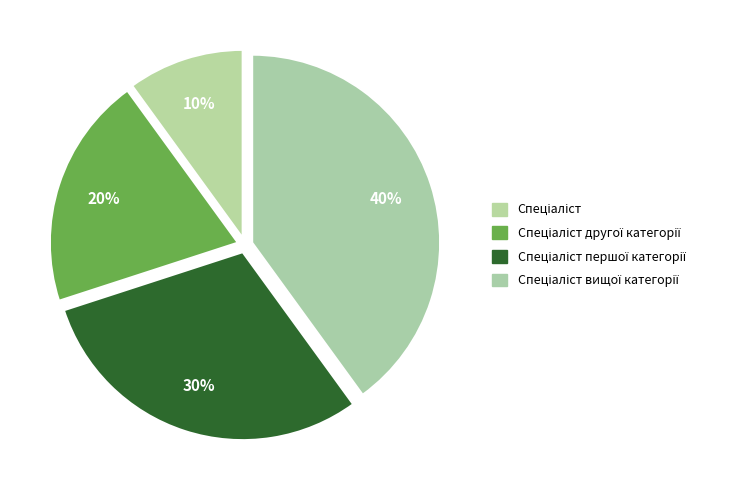

What percentage do Спеціаліст вищої категорії and Спеціаліст together represent?

50.0%